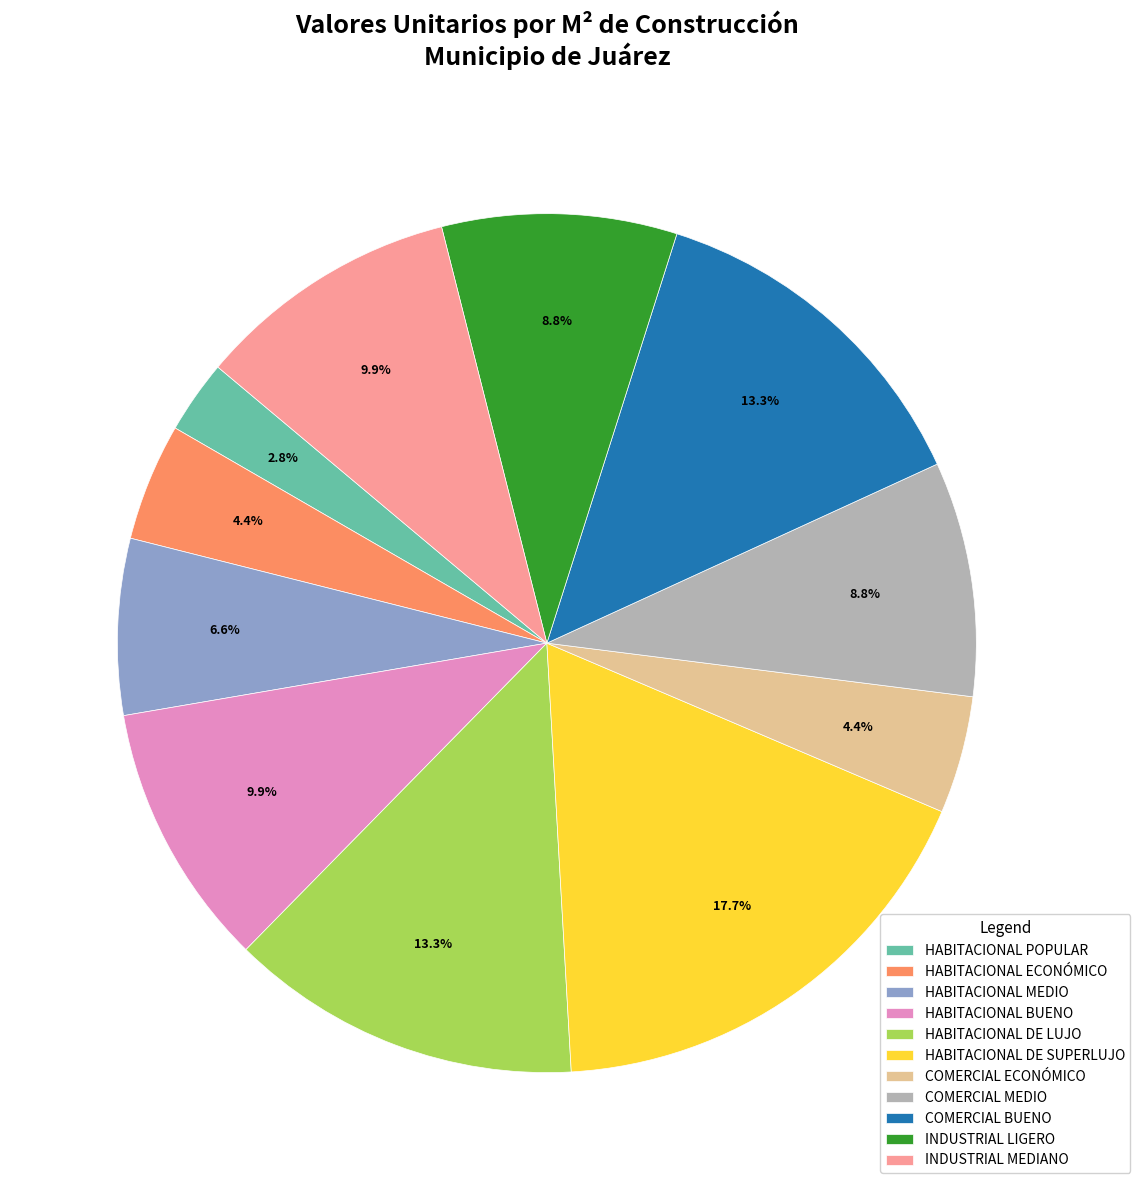

What is the largest slice in the pie chart?

HABITACIONAL DE SUPERLUJO